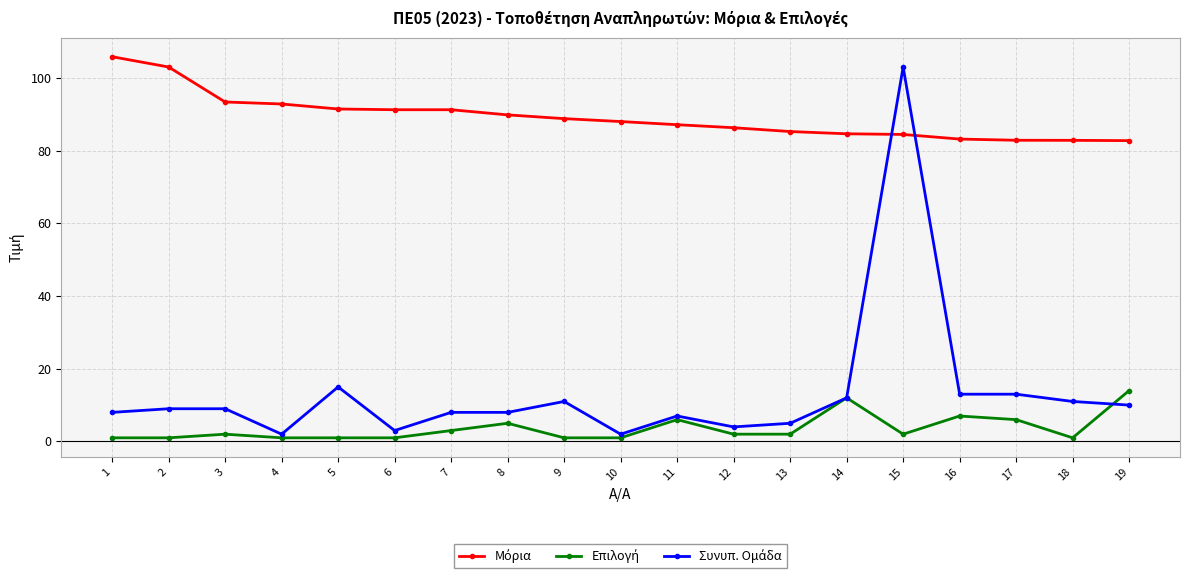

At which category is the sum across all series the highest?

15